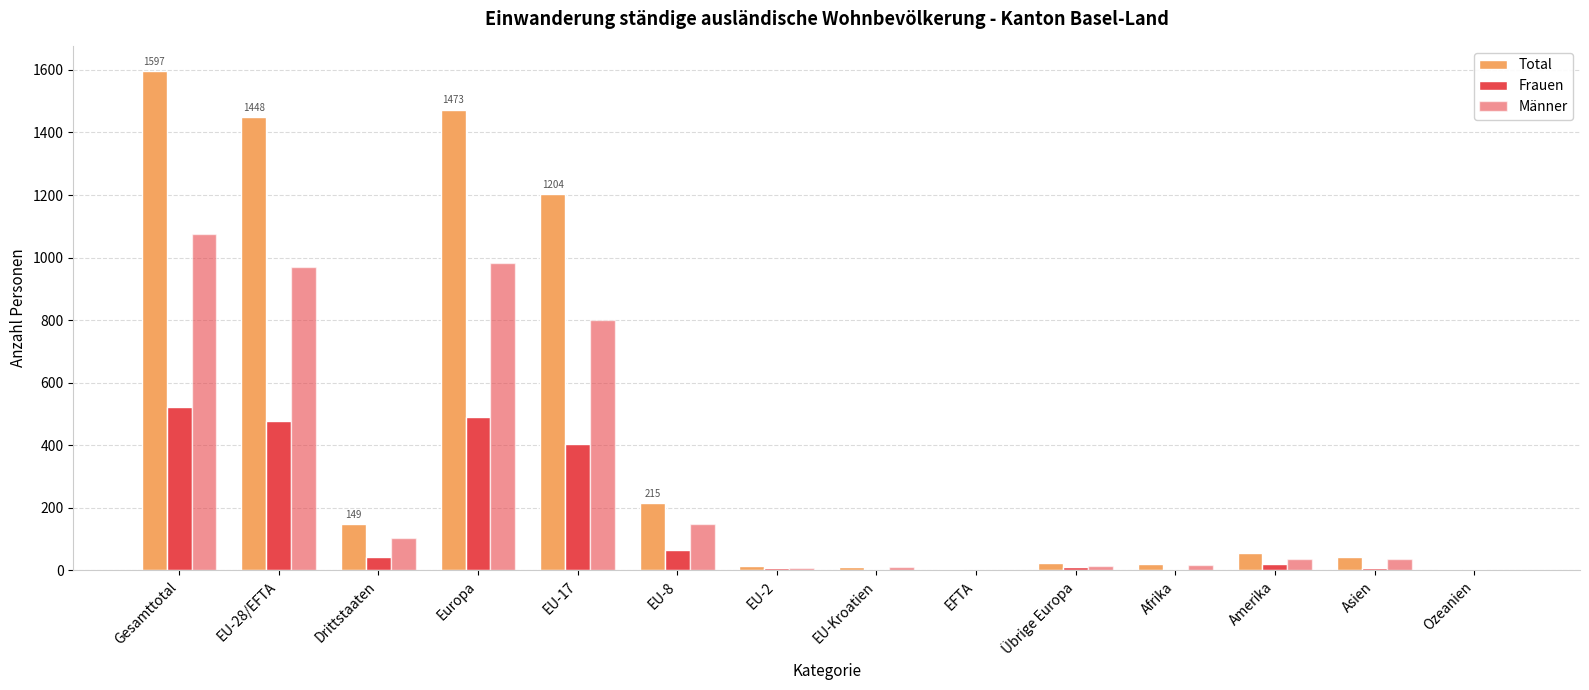

What is the average value of the Total series?

447